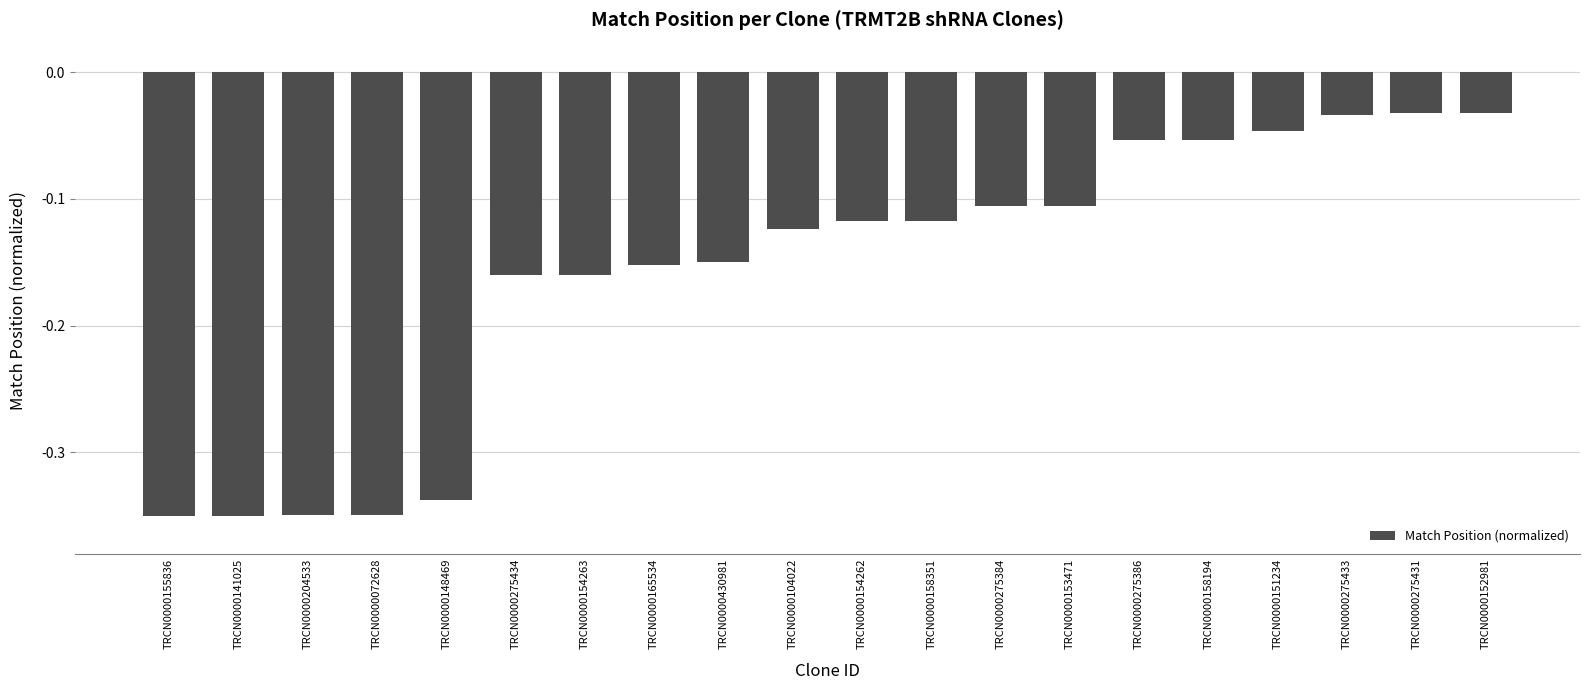

What is the change in value from TRCN0000153471 to TRCN0000275386?

+0.1